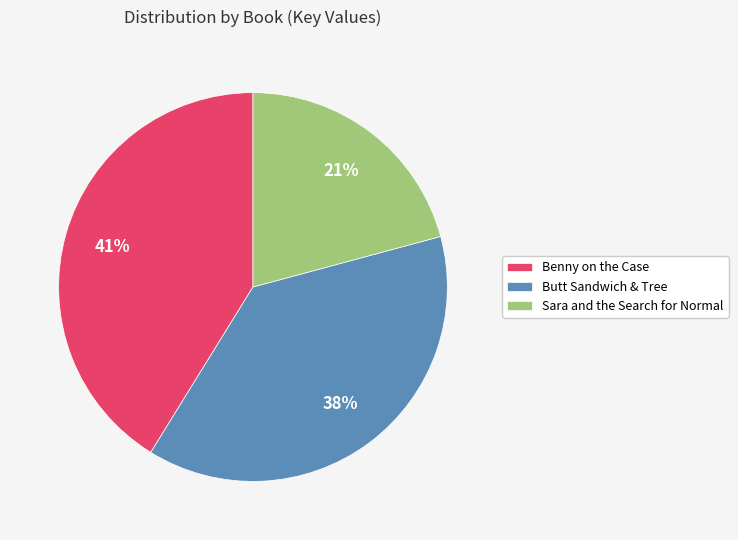

To the nearest percent, what portion does Benny on the Case represent?

41%